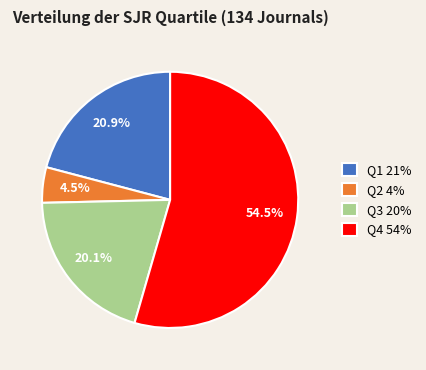

True or false: Q3 accounts for 20% of the total.

True